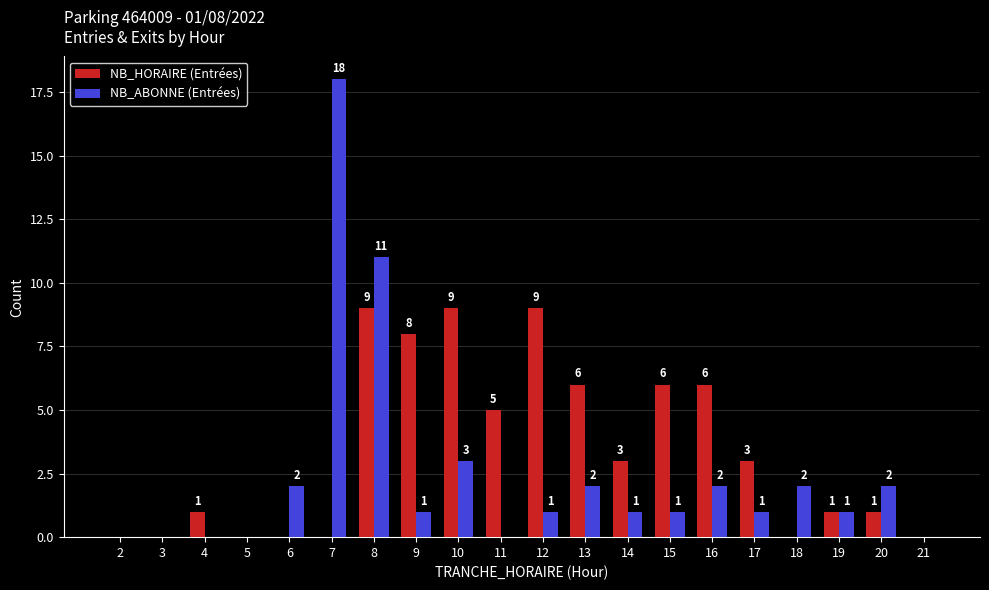

Reading left to right, list all the values displayed in this chart.

NB_HORAIRE (Entrées): 2=0	3=0	4=1	5=0	6=0	7=0	8=9	9=8	10=9	11=5	12=9	13=6	14=3	15=6	16=6	17=3	18=0	19=1	20=1	21=0
NB_ABONNE (Entrées): 2=0	3=0	4=0	5=0	6=2	7=18	8=11	9=1	10=3	11=0	12=1	13=2	14=1	15=1	16=2	17=1	18=2	19=1	20=2	21=0